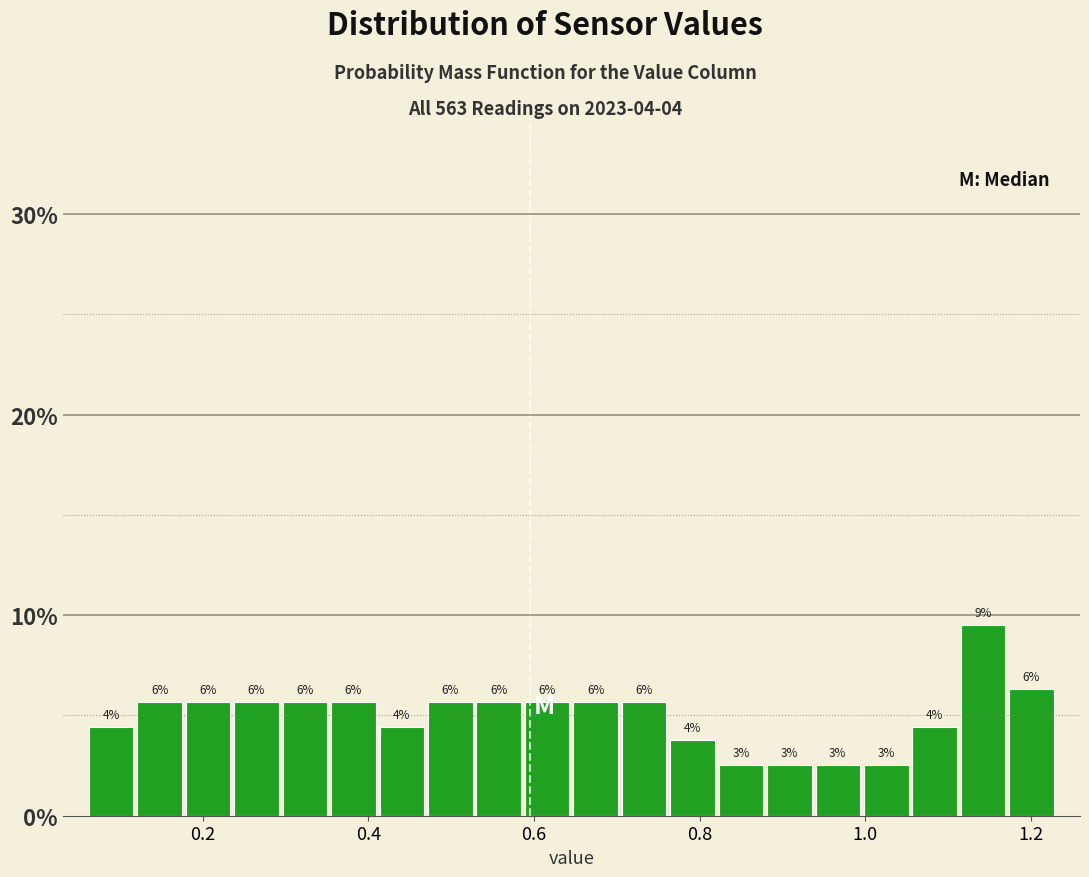

Around what value on the x-axis is the tallest bar? Give the approximate position of its centre, as read against the axis.

1.14